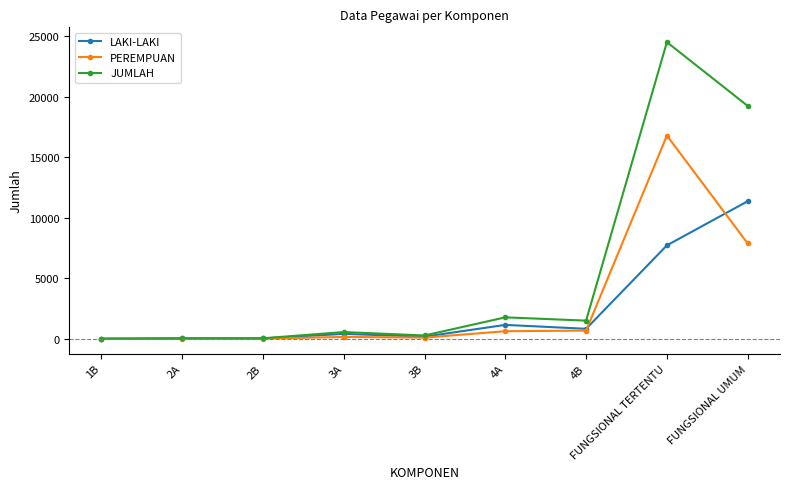

Which category has the highest value across all series?

FUNGSIONAL TERTENTU